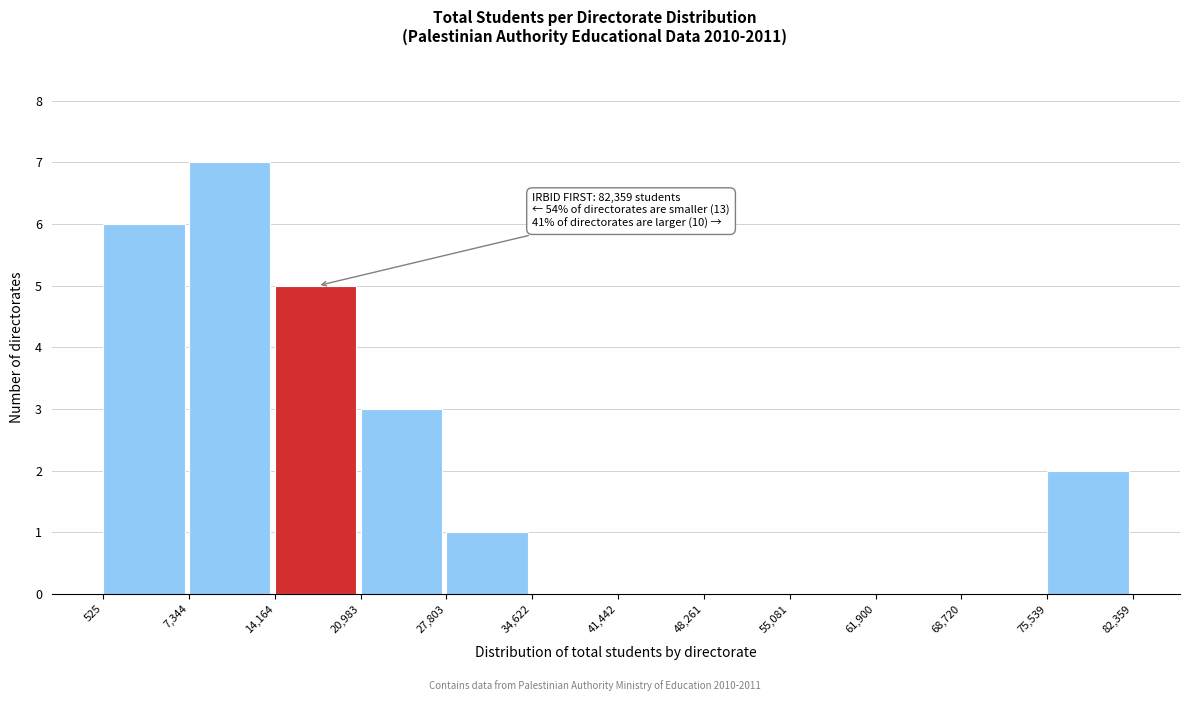

Which range on the x-axis has the tallest bar?

7,344 to 14,164